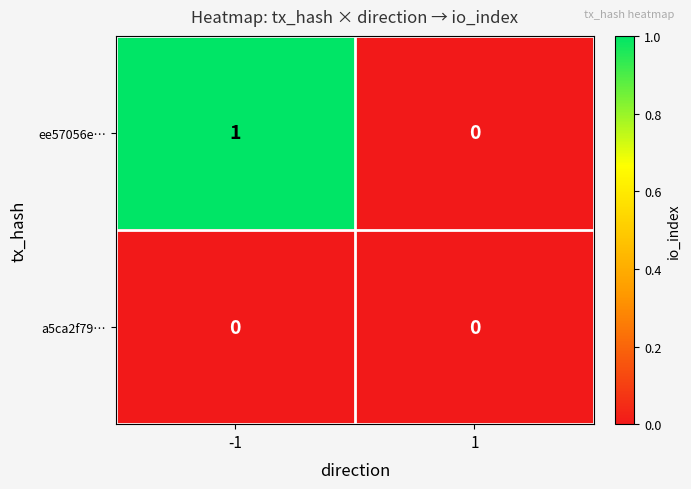

At which category is the sum across all series the highest?

-1